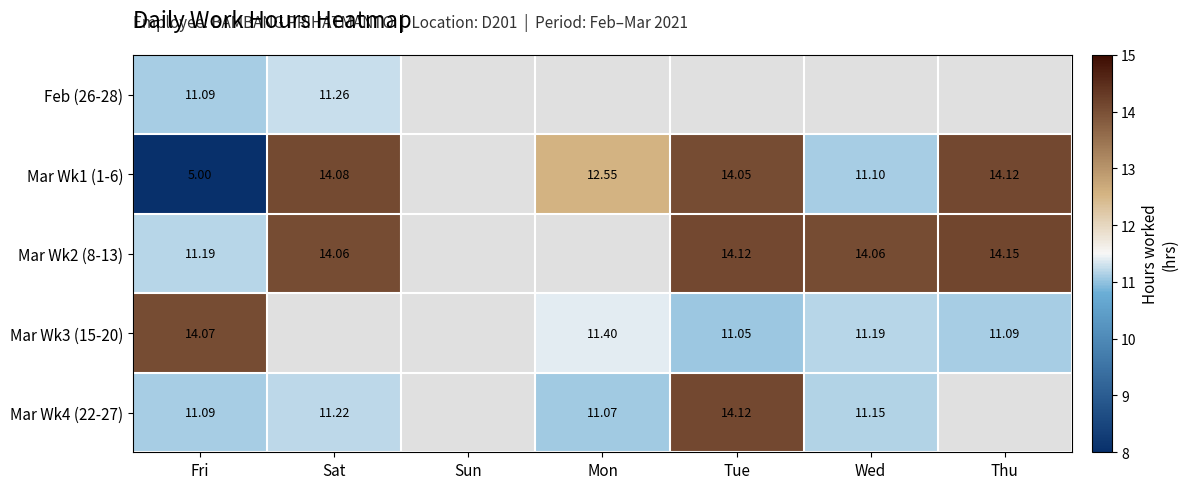

How many positive values does the Mar Wk4 (22-27) series have?

5